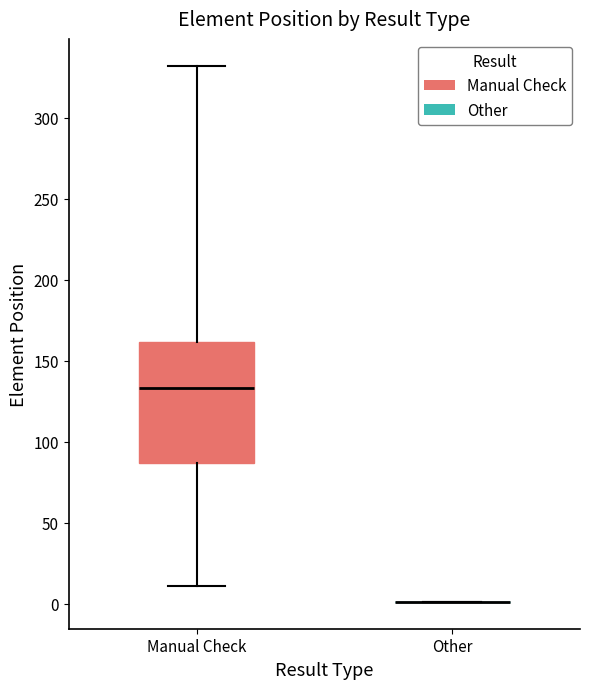

Where does the upper whisker of the box for Manual Check end on the y-axis? The values are not printed on the chart, so give them approximately, as read against the axis.

330